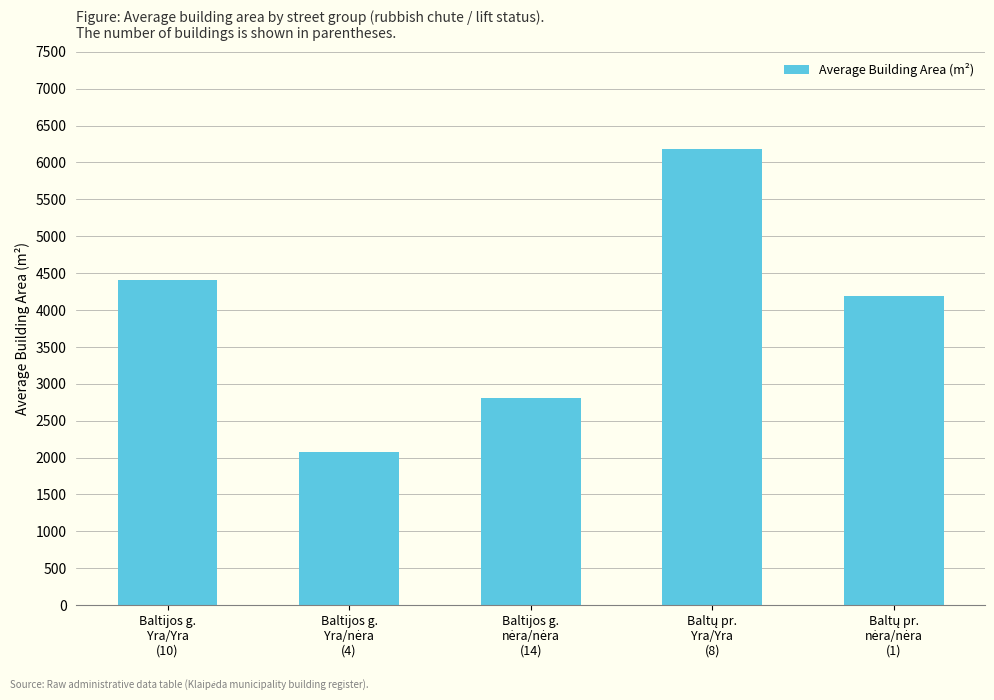

Reading left to right, list all the values displayed in this chart.

4412.9	2082.0	2808.9	6178.1	4187.1